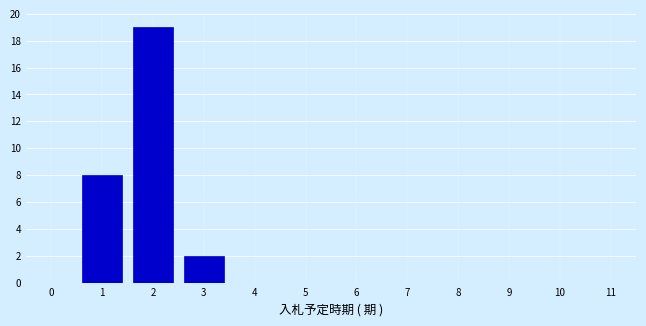

Reading left to right, transcribe this chart: for each bar, give the range it covers on the x-axis and its height. The values are not printed on the chart, so give them approximately, as read against the axis.

0.5 to 1.5: 8
1.5 to 2.5: 19
2.5 to 3.5: 2
3.5 to 4.5: 0
4.5 to 5.5: 0
5.5 to 6.5: 0
6.5 to 7.5: 0
7.5 to 8.5: 0
8.5 to 9.5: 0
9.5 to 10.5: 0
10.5 to 11.5: 0